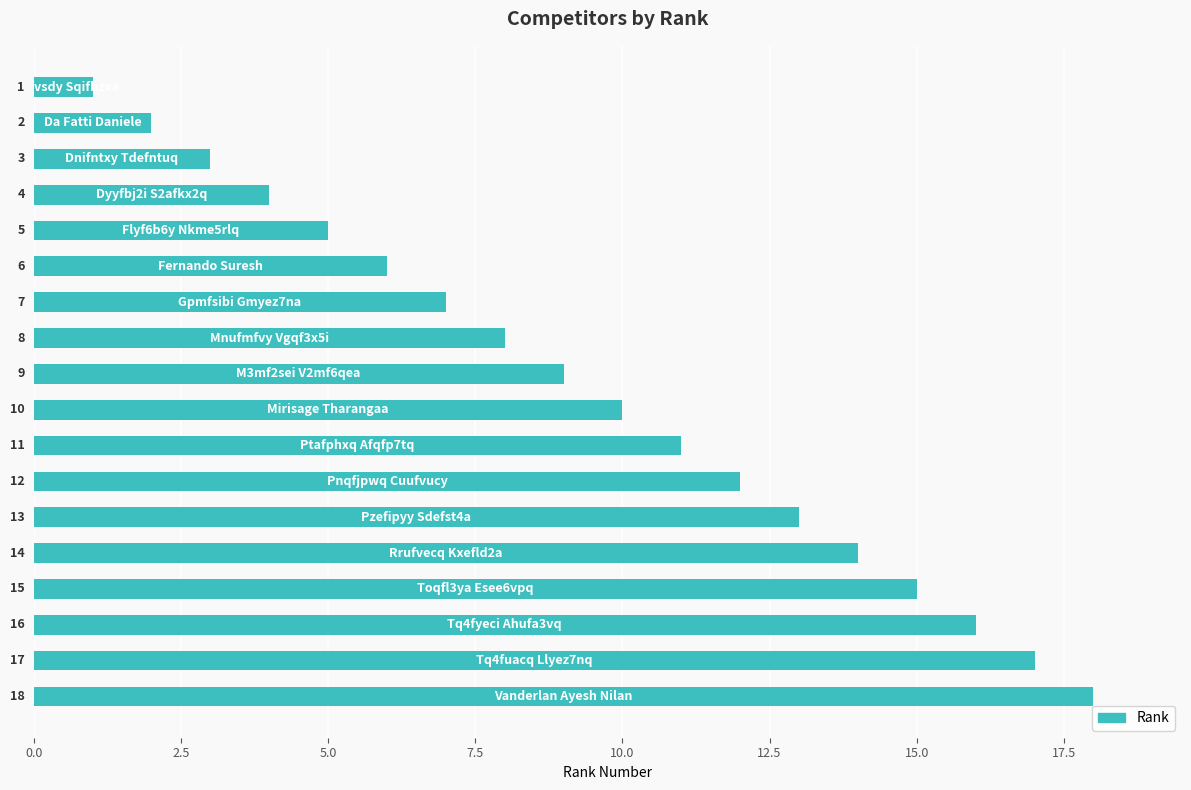

What is the value of the 14th bar from the top?

14